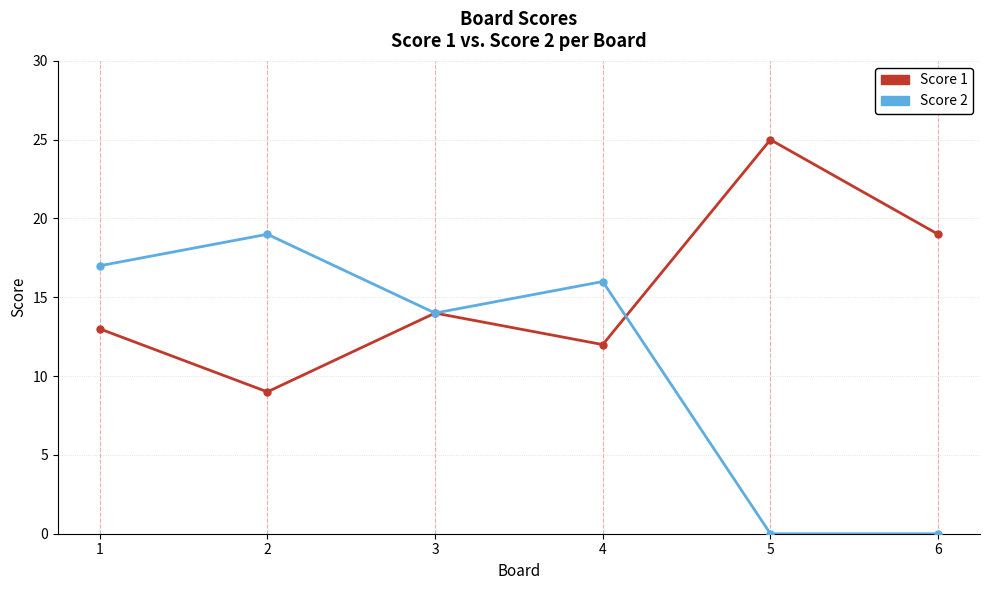

Rank the series by their average value, from lowest to highest.

Score 2, Score 1